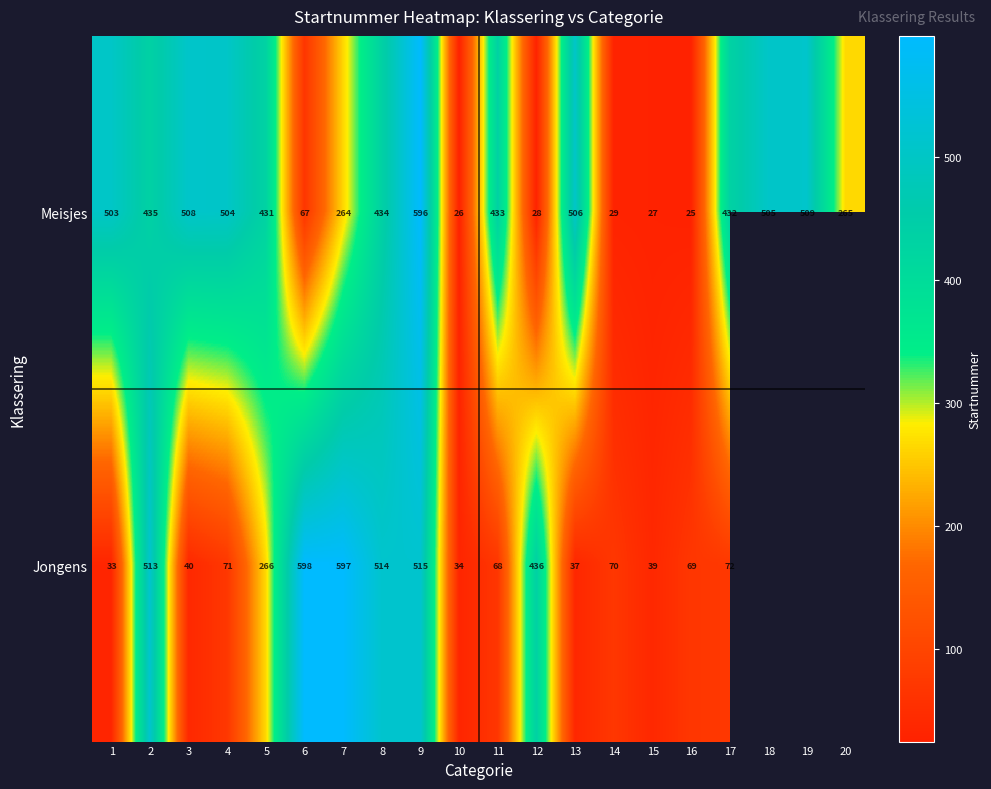

At which label is Meisjes closest to 310?

20